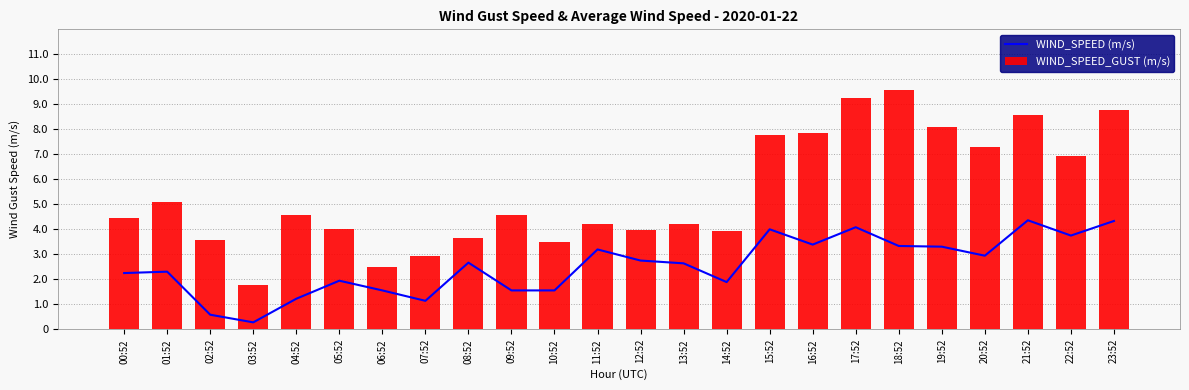

Which series changed the most between 13:52 and 18:52?

WIND_SPEED_GUST (m/s)